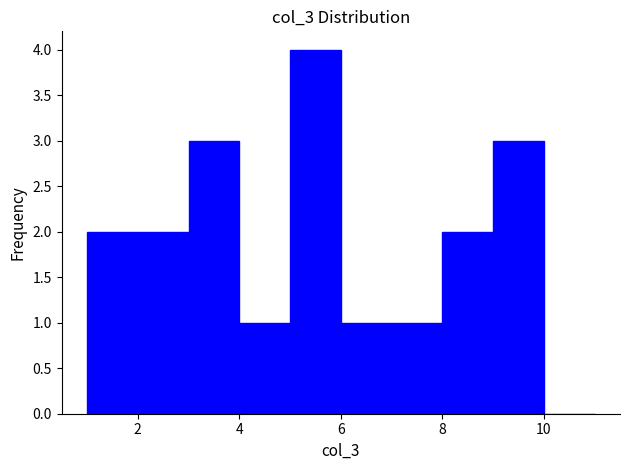

Which range on the x-axis has the tallest bar?

5 to 6